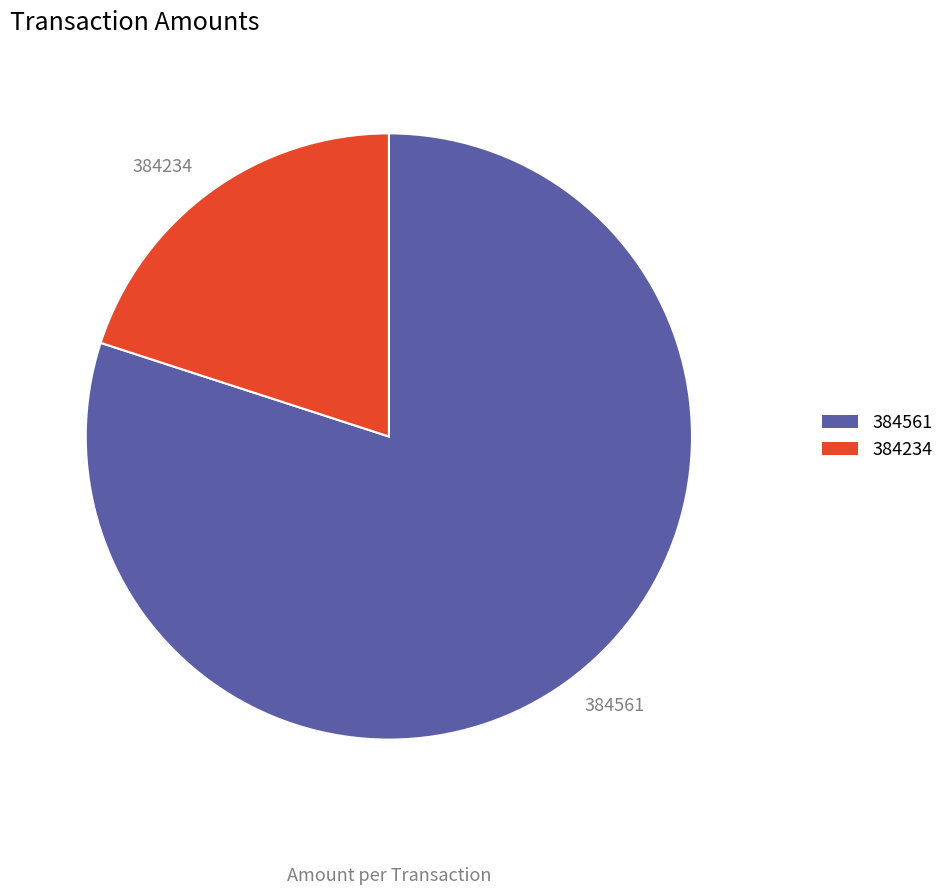

Which has a higher value, 384561 or 384234?

384561